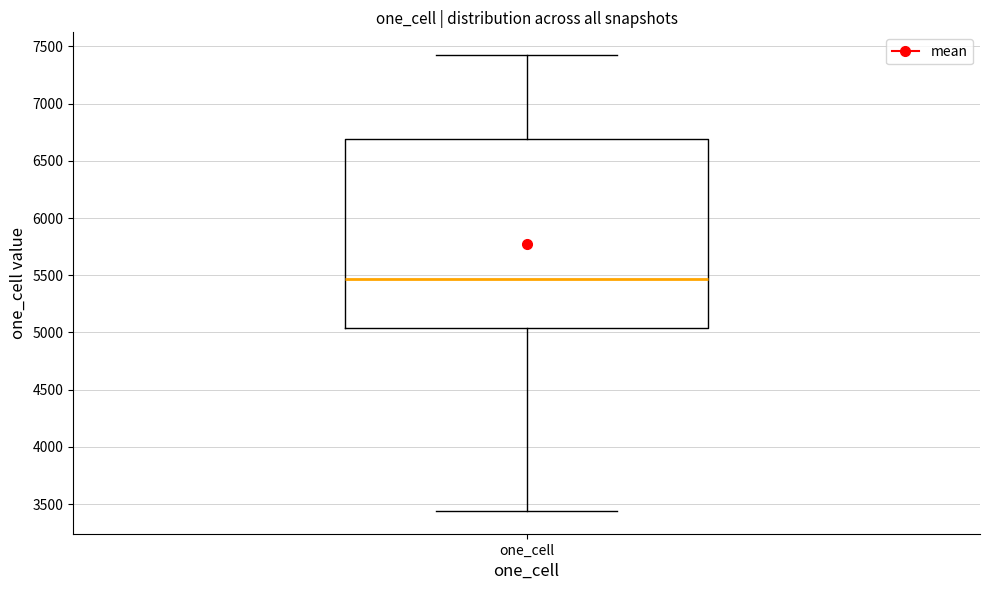

Transcribe this box plot: give where the median line is, the range the box spans, and where the two whiskers end, as read against the y-axis. The values are not printed on the chart, so give them approximately, as read against the axis.

median 5450, box 5050 to 6700, whiskers 3450 to 7400